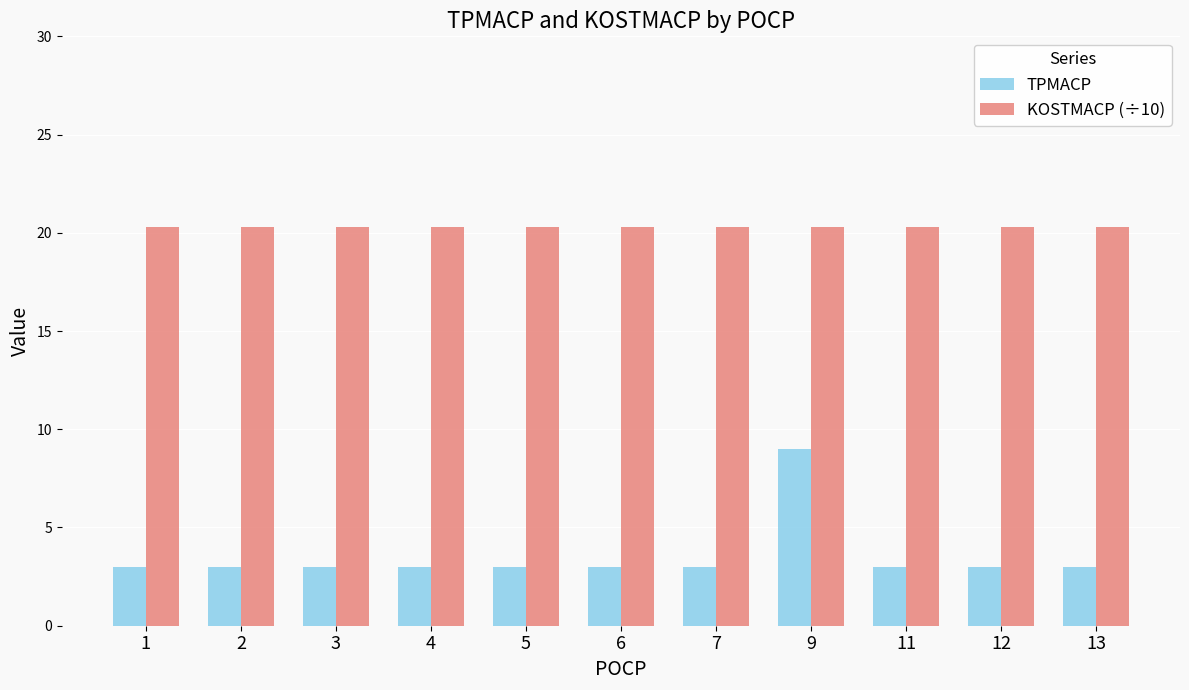

What is the value of the KOSTMACP (÷10) bar at the 1st from the left?

20.3